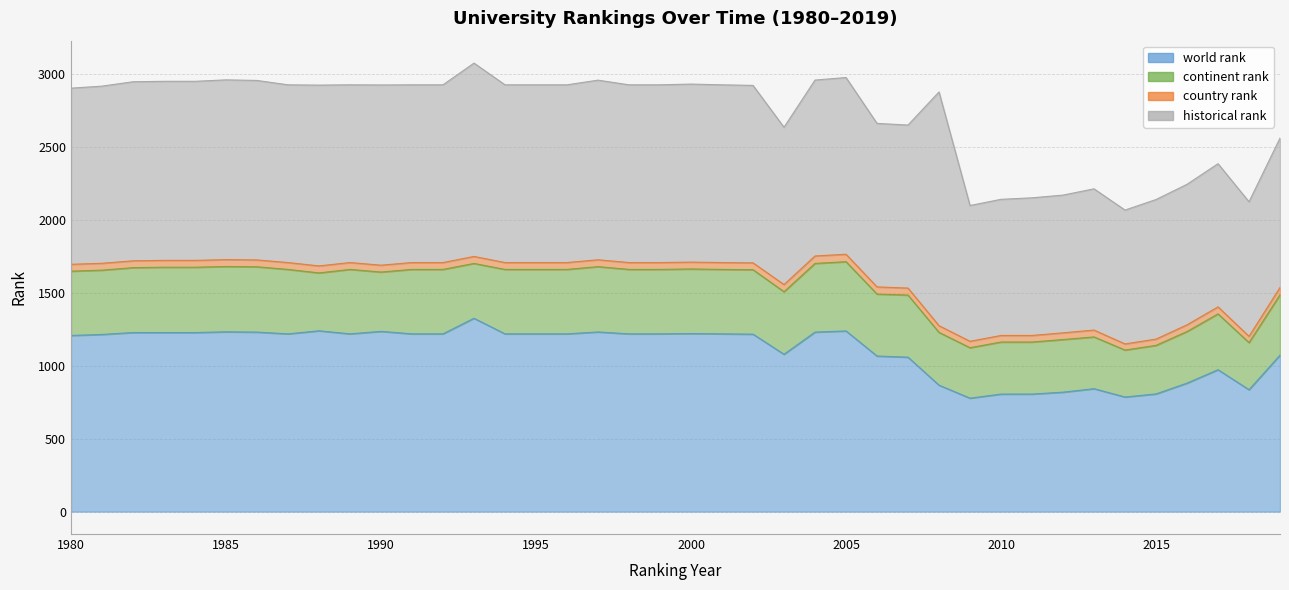

What is the sum of the continent rank values at 2019 and 1987?

856.0